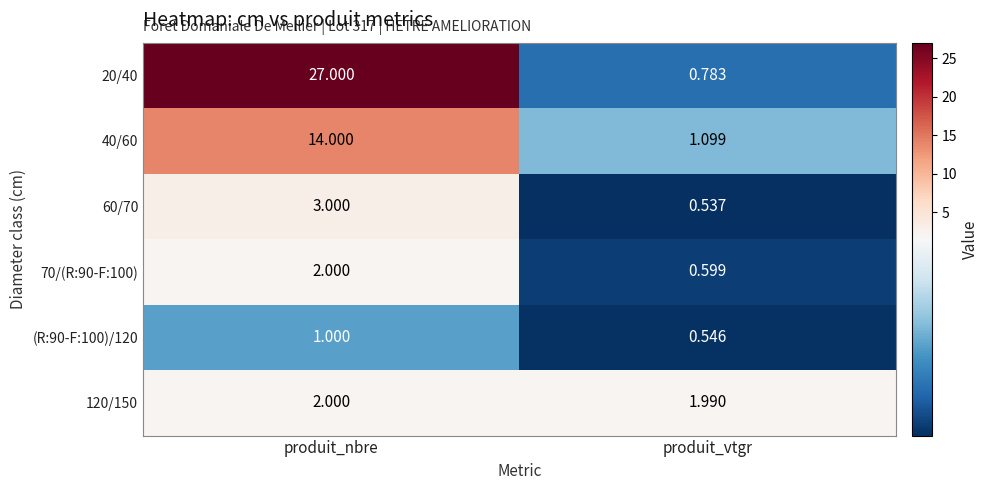

Rank the categories by 70/(R:90-F:100) value from lowest to highest.

produit_vtgr, produit_nbre